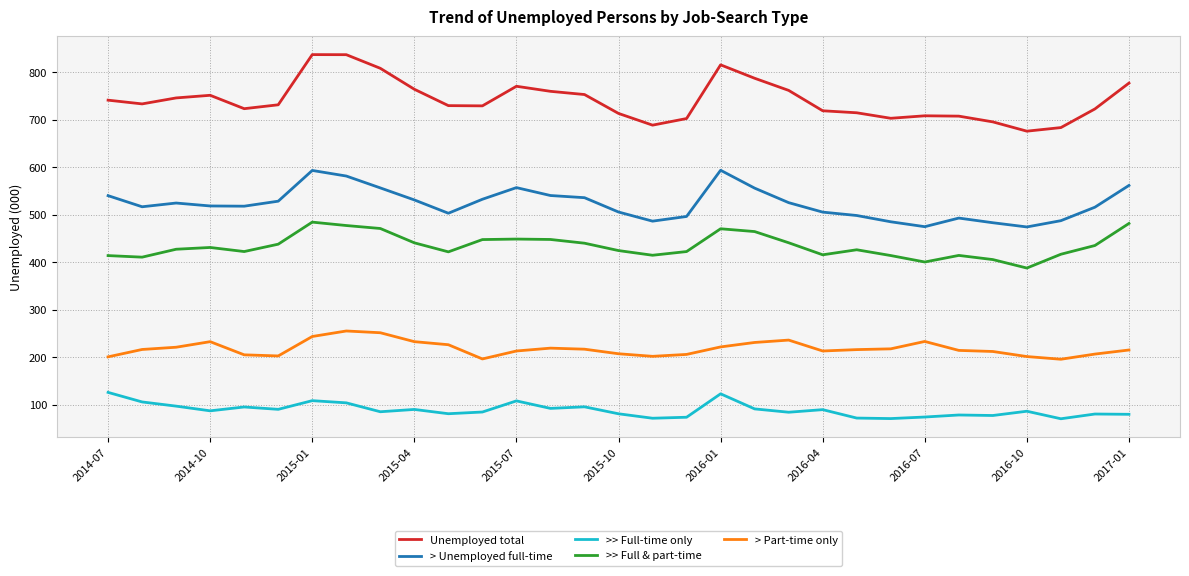

True or false: >> Full-time only has more than 0 points higher than both neighbors.

True